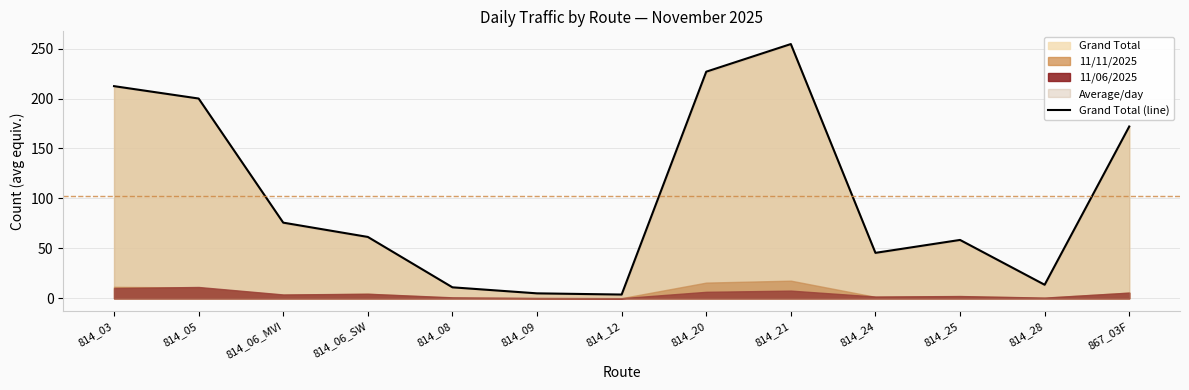

Is it true that the value at 814_20 is 302.9?

False